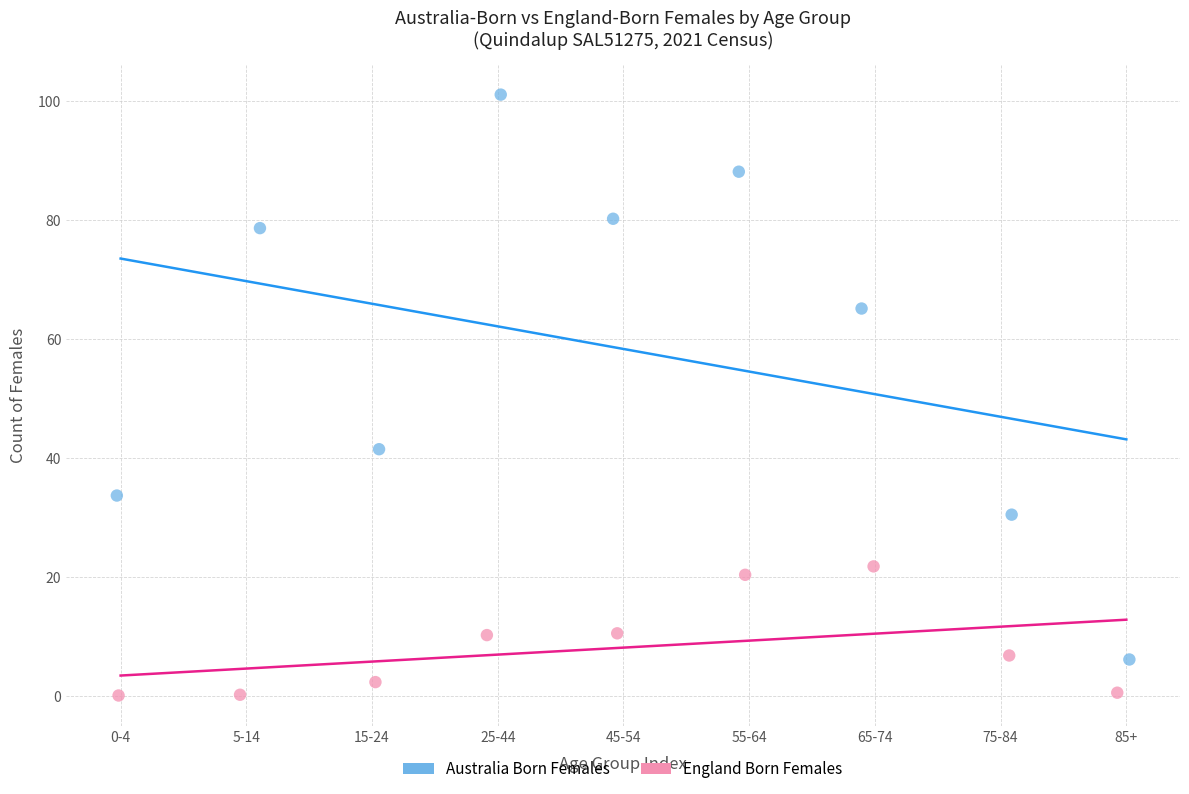

Which series contains the highest Y value?

Australia Born Females